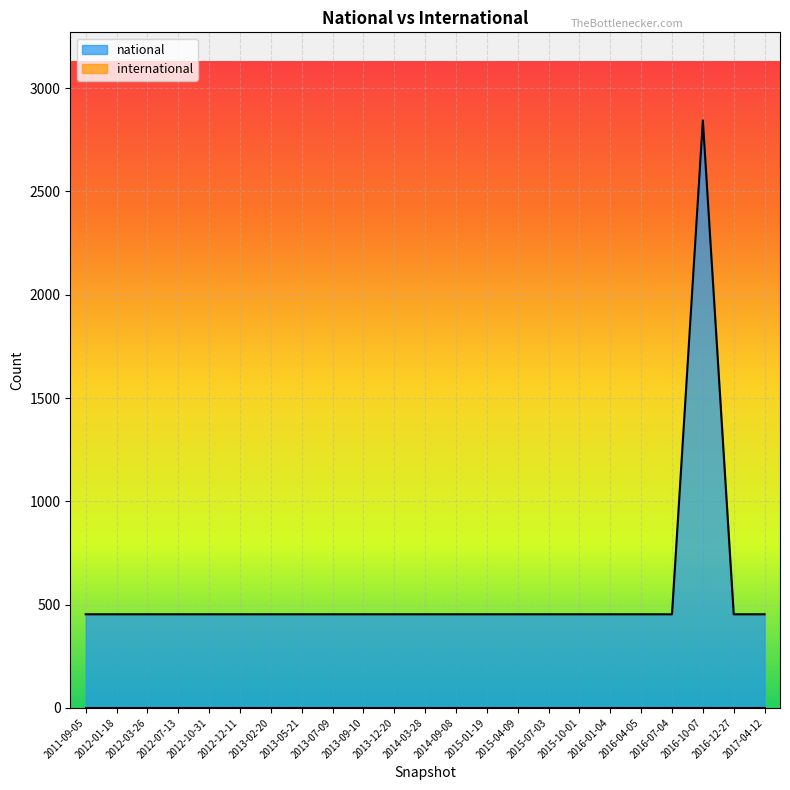

Rank the categories by value from lowest to highest.

2011-09-05, 2012-01-18, 2012-03-26, 2012-07-13, 2012-10-31, 2012-12-11, 2013-02-20, 2013-05-21, 2013-07-09, 2013-09-10, 2013-12-20, 2014-03-28, 2014-09-08, 2015-01-19, 2015-04-09, 2015-07-03, 2015-10-01, 2016-01-04, 2016-04-05, 2016-07-04, 2016-12-27, 2017-04-12, 2016-10-07